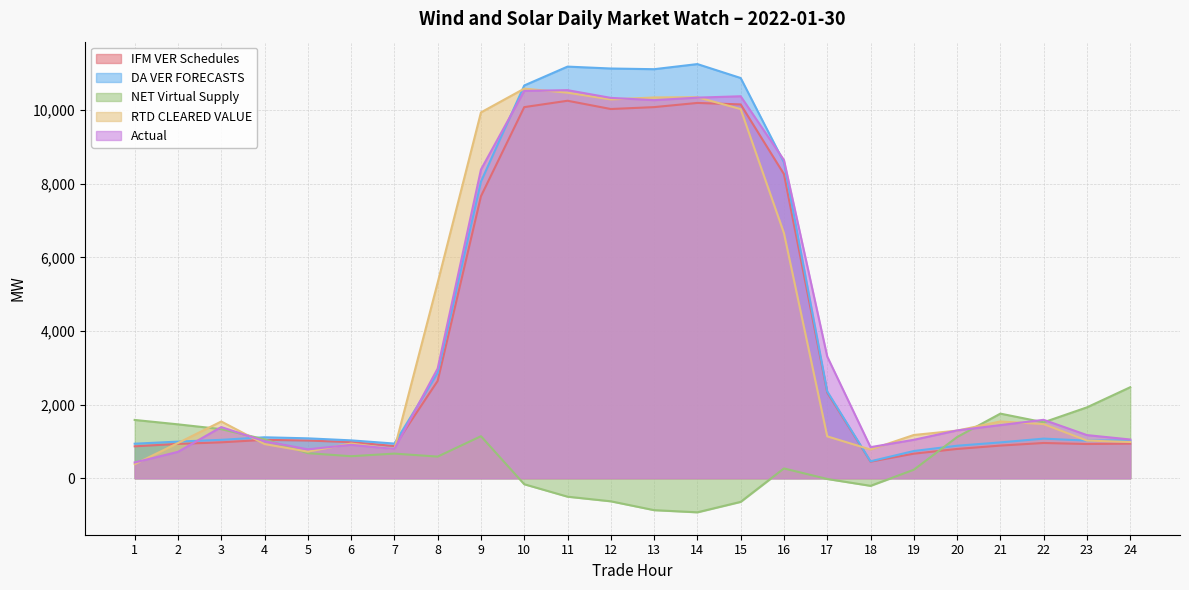

Between 14 and 6, which is larger?

14